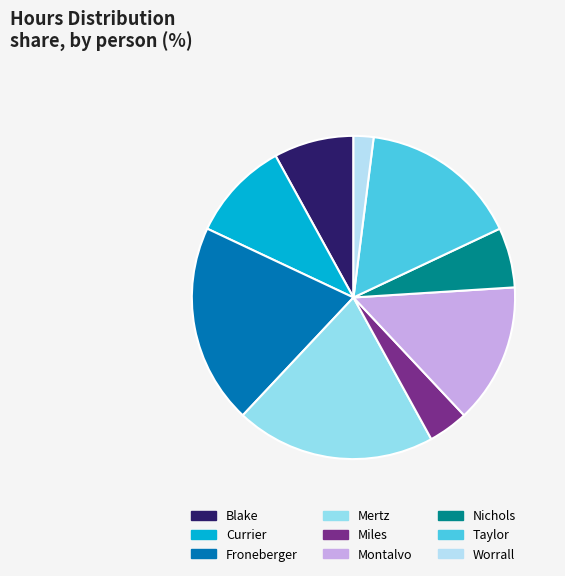

What is the largest slice in the pie chart?

Froneberger